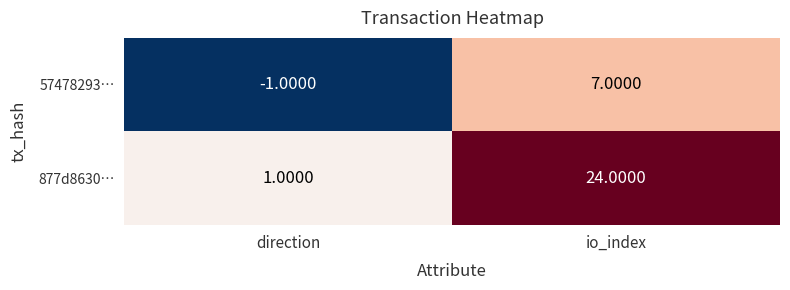

Which series has the widest spread of values?

877d8630…